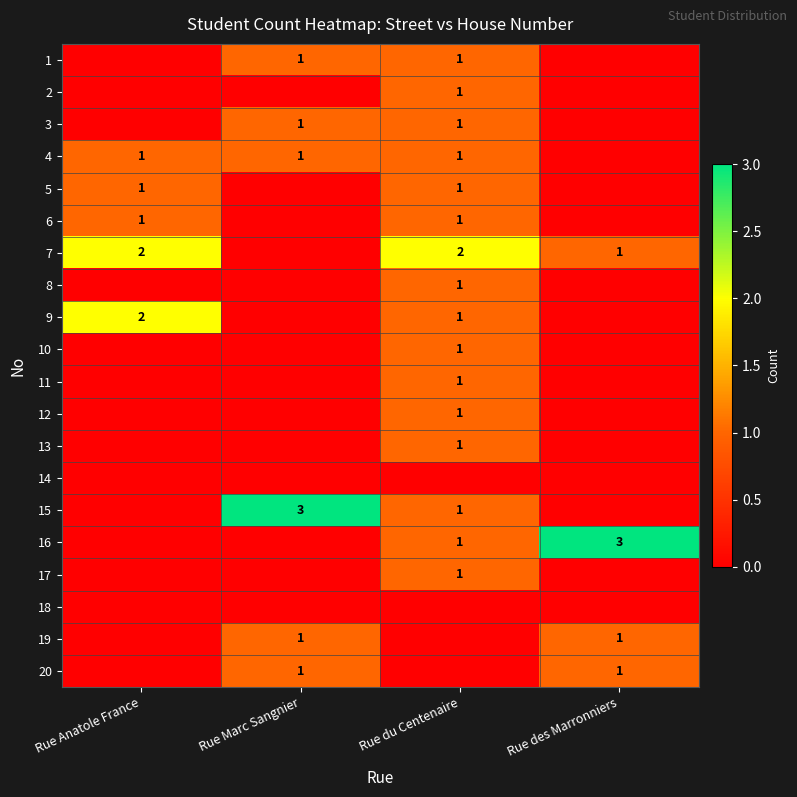

Is it true that 9 equals 1 at Rue du Centenaire?

True